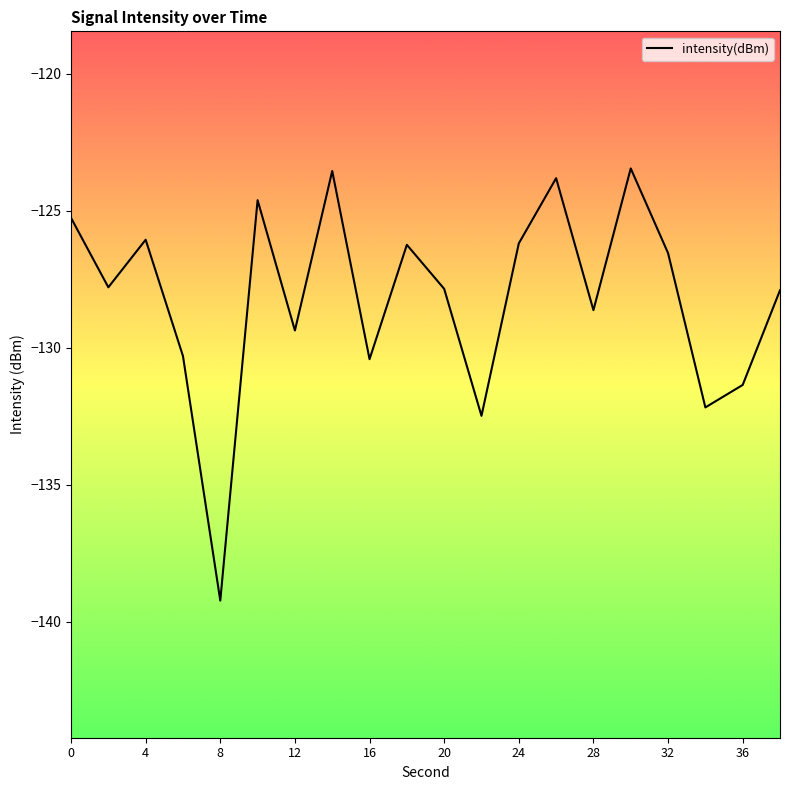

How many interior local valleys (lower than both neighbors) does the data have?

7